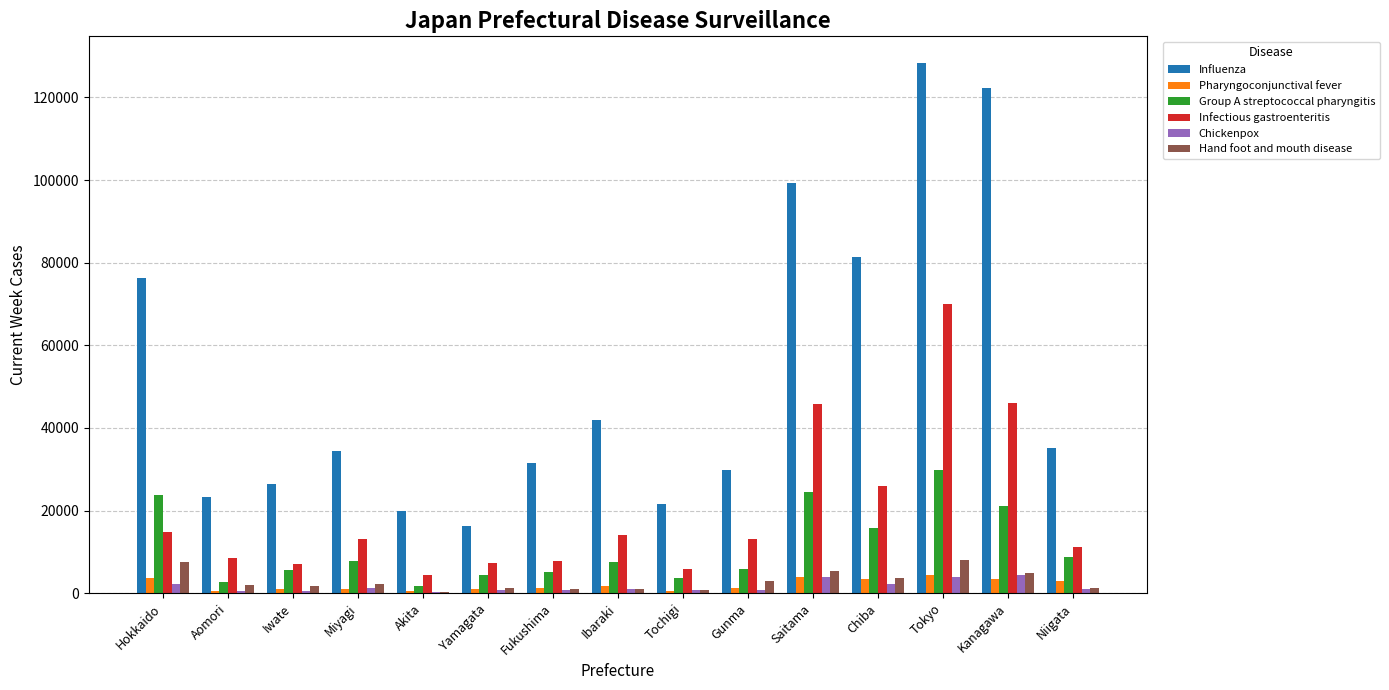

What is the spread (max minus min) of values at Tokyo?

124370